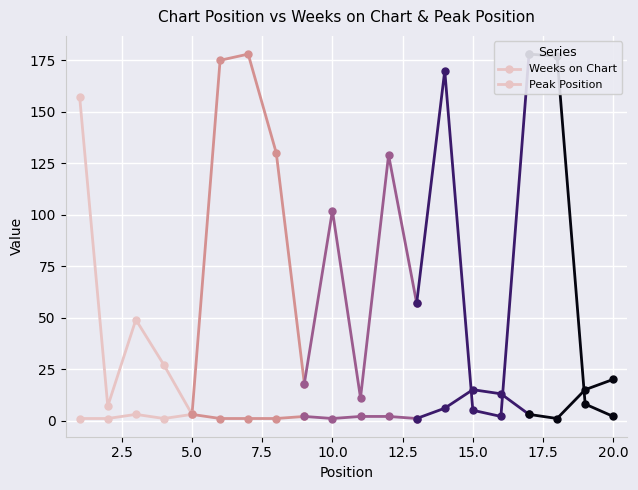

Rank the series by their maximum value, from lowest to highest.

Peak Position, Weeks on Chart